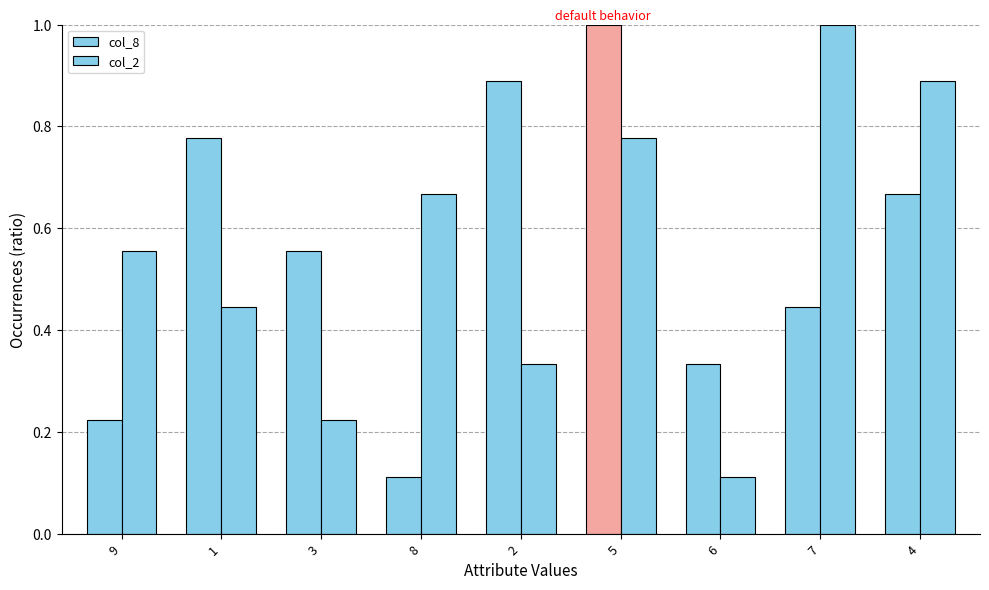

What is the approximate value of col_2 at 3?

0.2